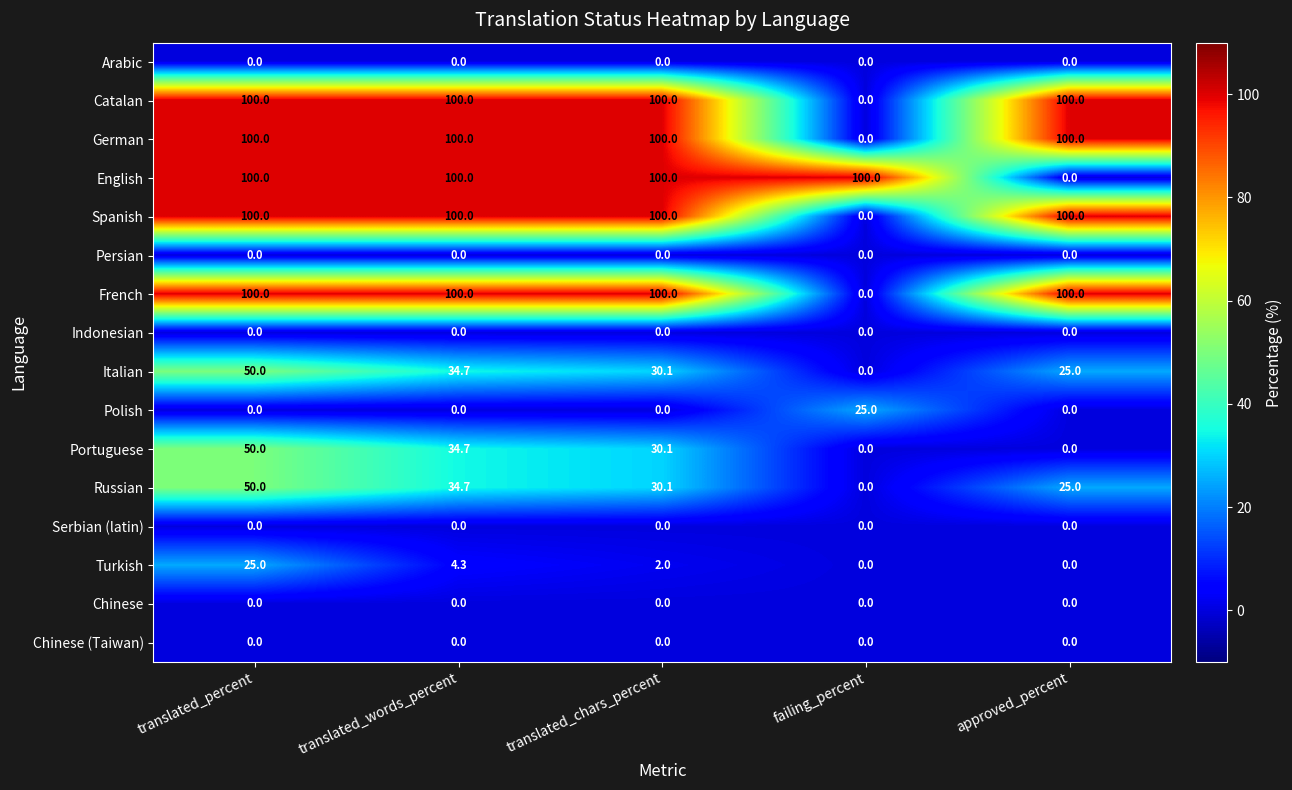

The French series shows 100.0 at translated_percent. True or false?

True